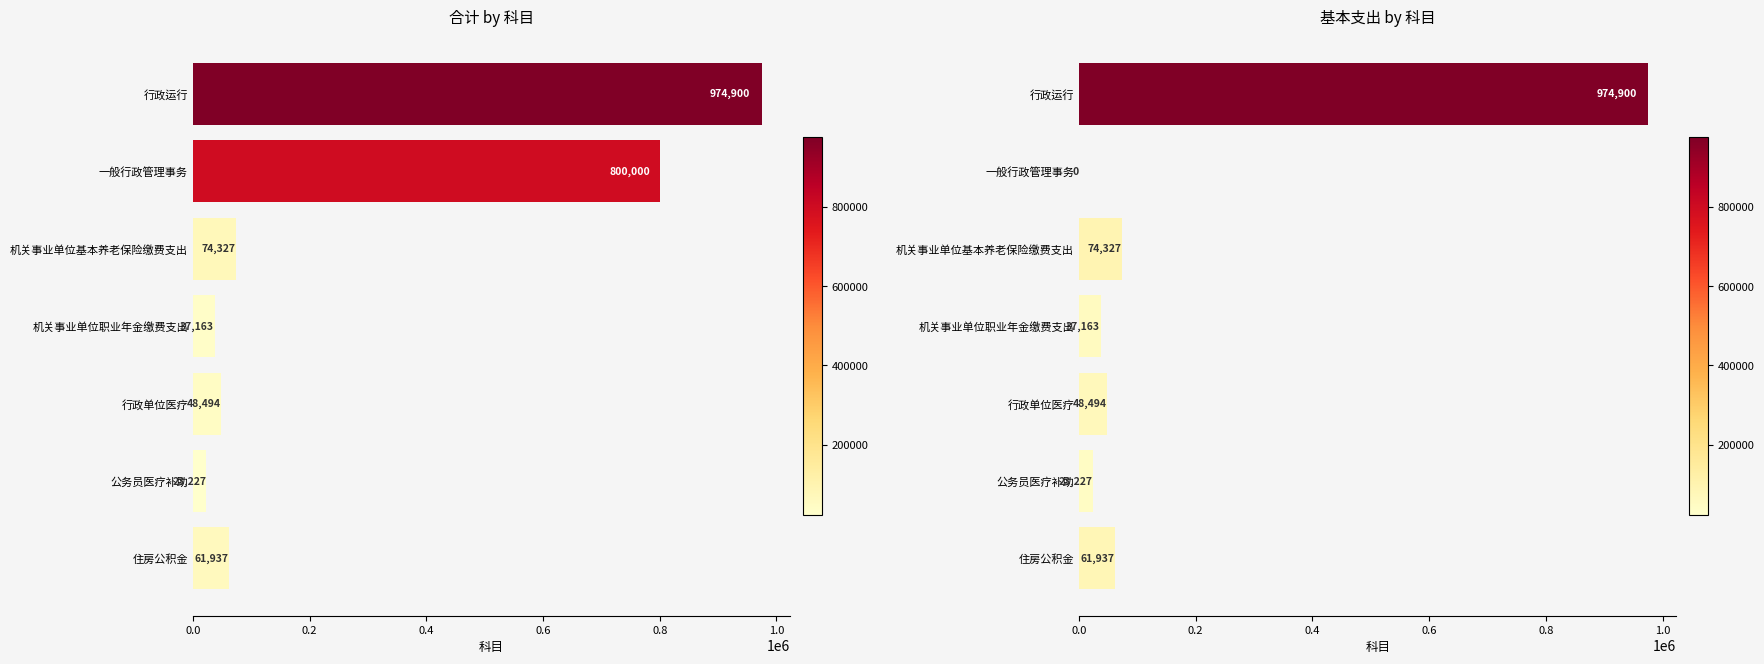

What is the value of the 基本支出 bar at the 4th from the left?

37163.6